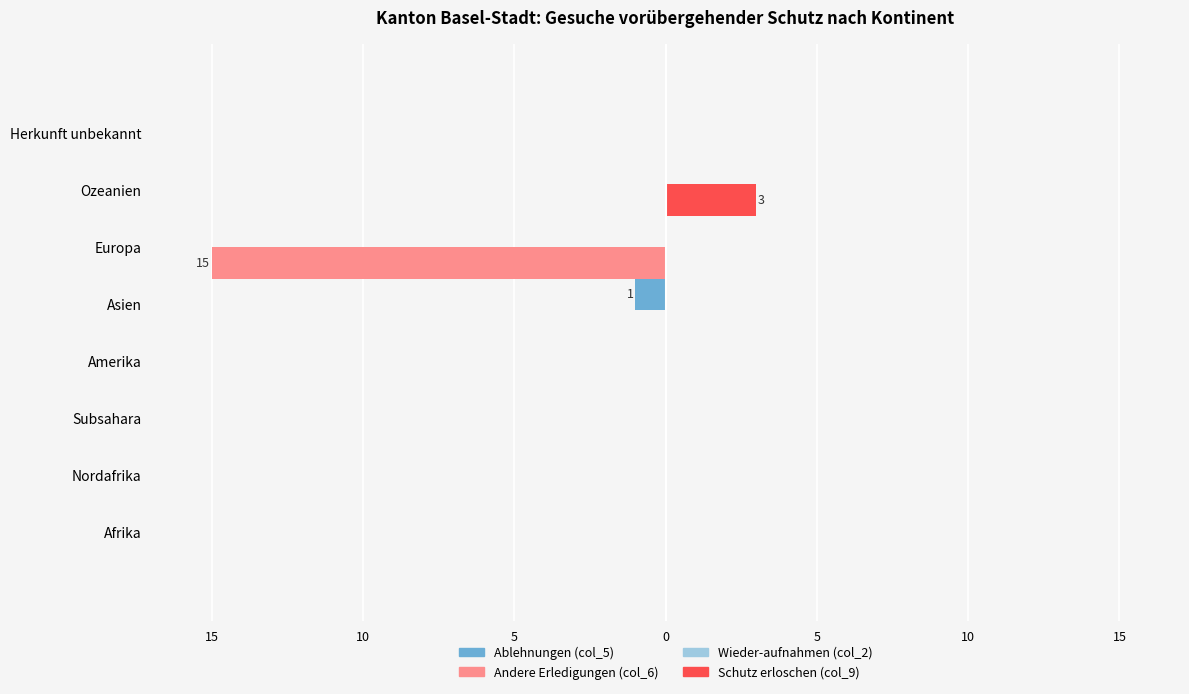

What are all the series names shown in the legend?

Ablehnungen (col_5), Andere Erledigungen (col_6), Wieder-aufnahmen (col_2), Schutz erloschen (col_9)